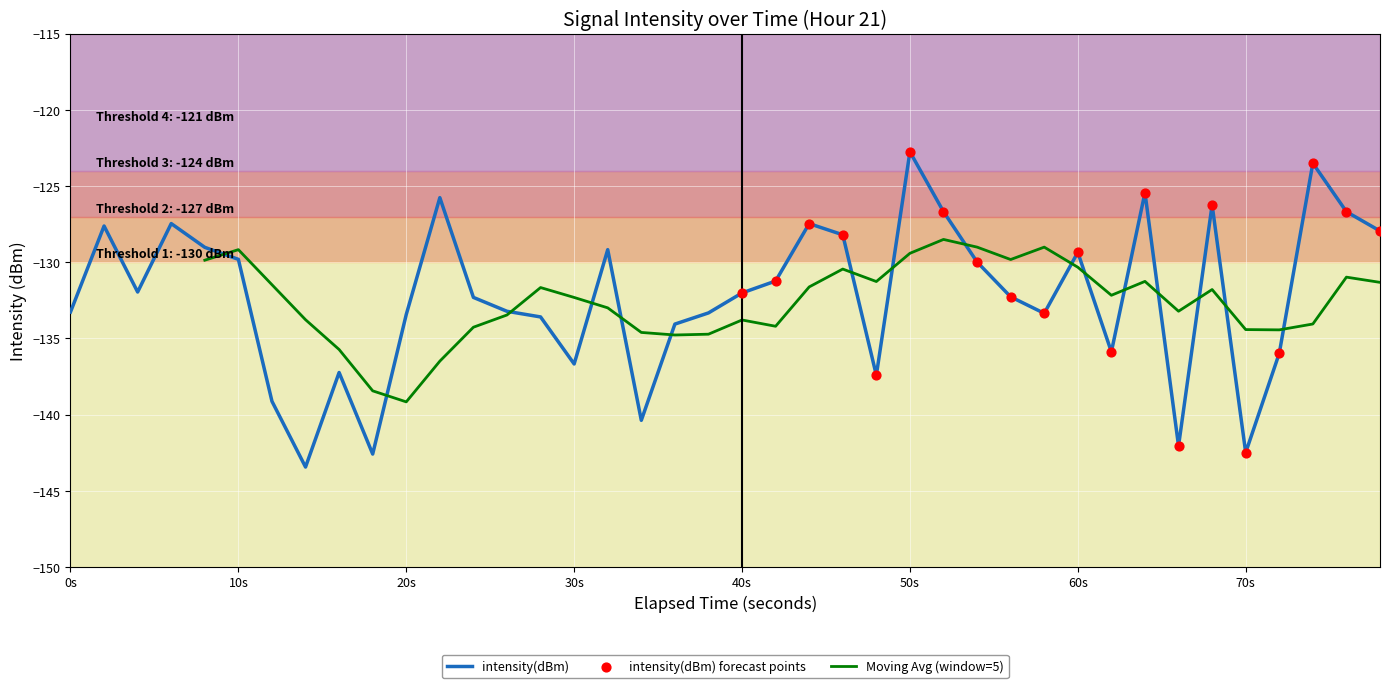

What is the lowest value of the intensity(dBm) series?

-143.4